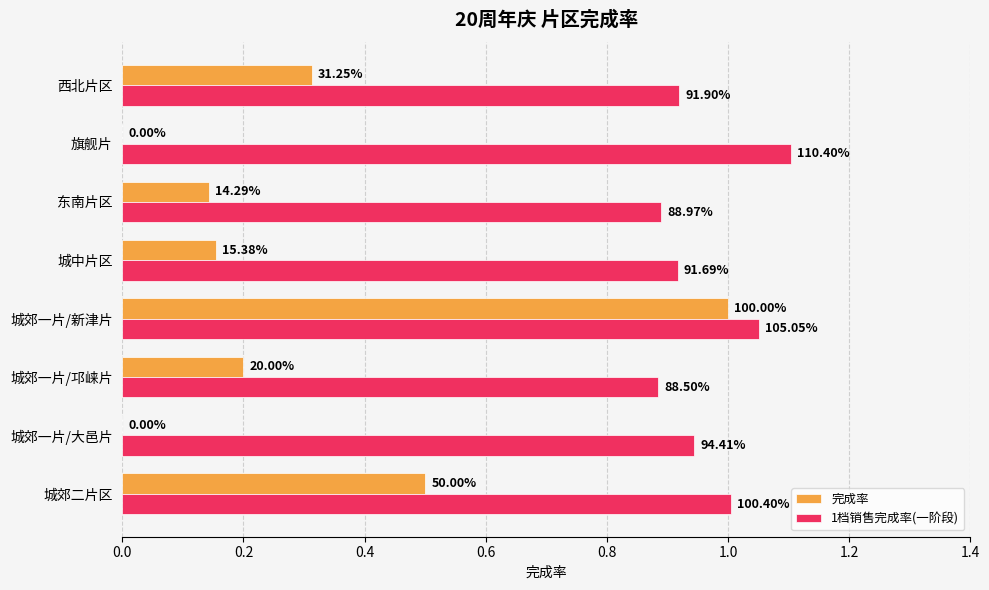

At how many categories does at least one series exceed 0?

8